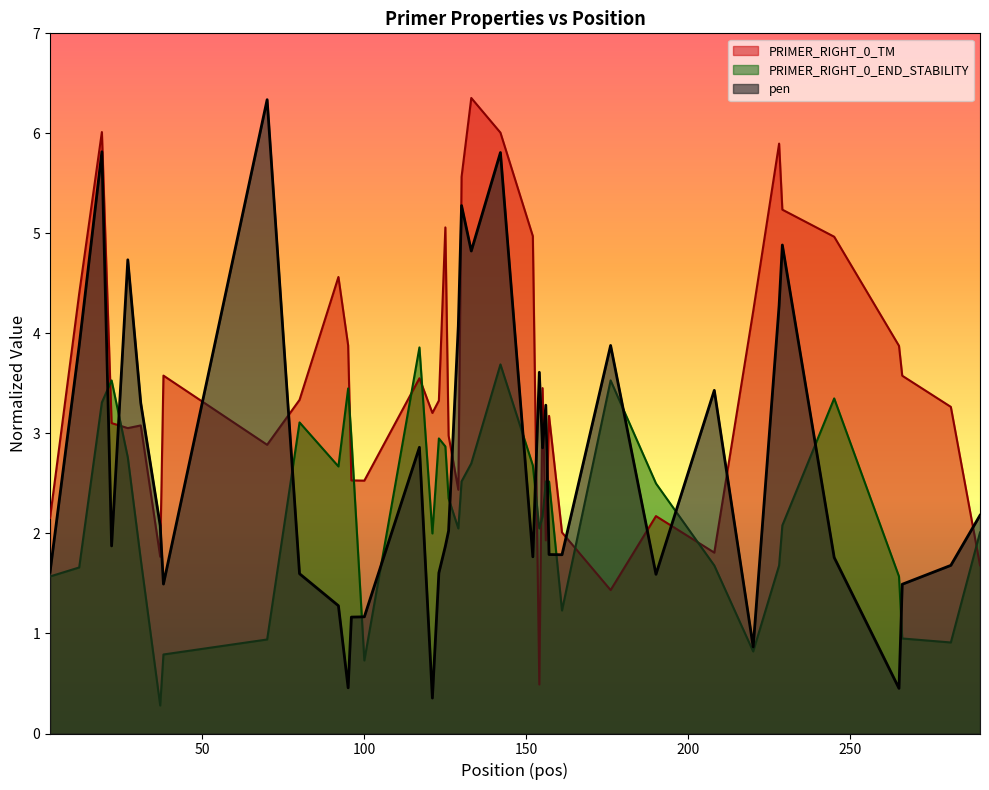

Reading left to right, list all the values displayed in this chart.

PRIMER_RIGHT_0_TM: 3=2.2	12=4.4	19=6.0	22=3.1	27=3.1	31=3.1	37=1.8	38=3.6	70=2.9	80=3.3	92=4.6	95=3.9	96=2.5	100=2.5	117=3.6	121=3.2	123=3.3	125=5.1	126=3.0	129=2.4	130=5.6	133=6.4	142=6.0	152=5.0	154=0.5	155=3.5	156=1.9	157=3.2	161=2.0	176=1.4	190=2.2	208=1.8	220=4.2	228=5.9	229=5.2	245=5.0	265=3.9	266=3.6	281=3.3	290=1.7
PRIMER_RIGHT_0_END_STABILITY: 3=1.6	12=1.7	19=3.3	22=3.5	27=2.8	31=1.7	37=0.3	38=0.8	70=0.9	80=3.1	92=2.7	95=3.5	96=3.0	100=0.7	117=3.9	121=2.0	123=3.0	125=2.9	126=2.4	129=2.0	130=2.5	133=2.7	142=3.7	152=2.7	154=2.0	155=2.2	156=2.5	157=2.5	161=1.2	176=3.5	190=2.5	208=1.7	220=0.8	228=1.7	229=2.1	245=3.3	265=1.6	266=1.0	281=0.9	290=2.0
pen: 3=1.6	12=3.9	19=5.8	22=1.9	27=4.7	31=3.3	37=2.1	38=1.5	70=6.3	80=1.6	92=1.3	95=0.5	96=1.2	100=1.2	117=2.9	121=0.4	123=1.6	125=1.9	126=2.0	129=4.1	130=5.3	133=4.8	142=5.8	152=1.8	154=3.6	155=2.9	156=3.3	157=1.8	161=1.8	176=3.9	190=1.6	208=3.4	220=0.9	228=4.3	229=4.9	245=1.8	265=0.5	266=1.5	281=1.7	290=2.2